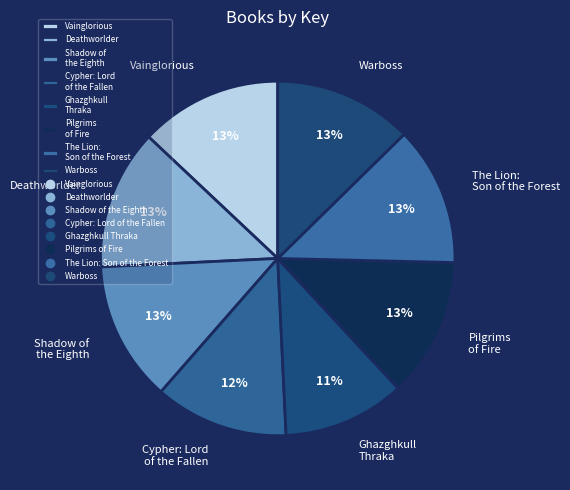

Combined, do Cypher: Lord of the Fallen and Pilgrims of Fire account for over 50%?

No